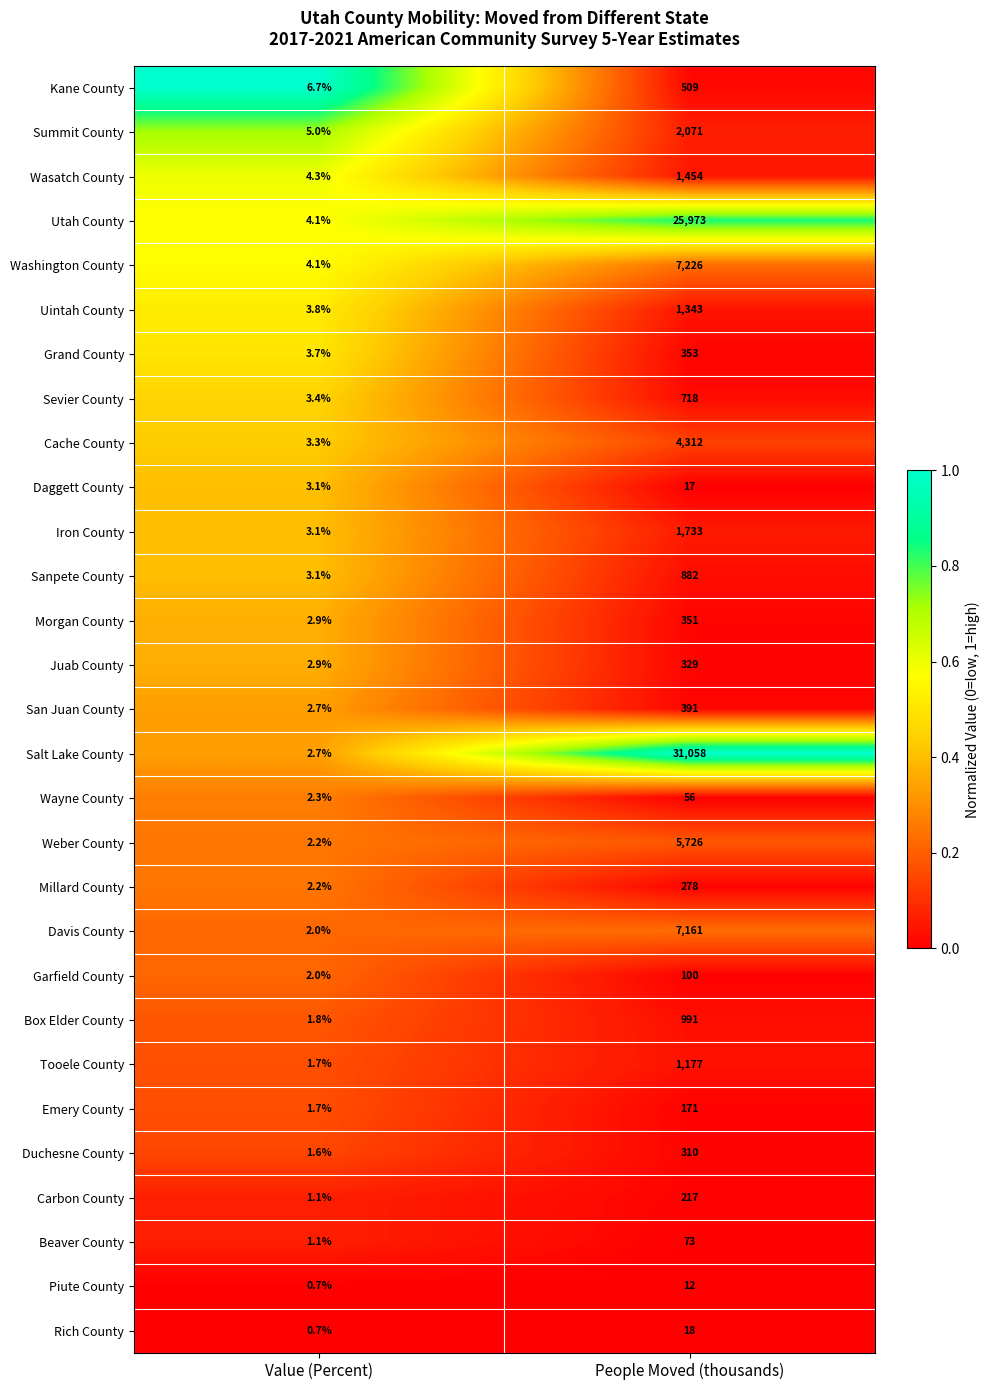

At which label is Piute County closest to 6?

Value (Percent)